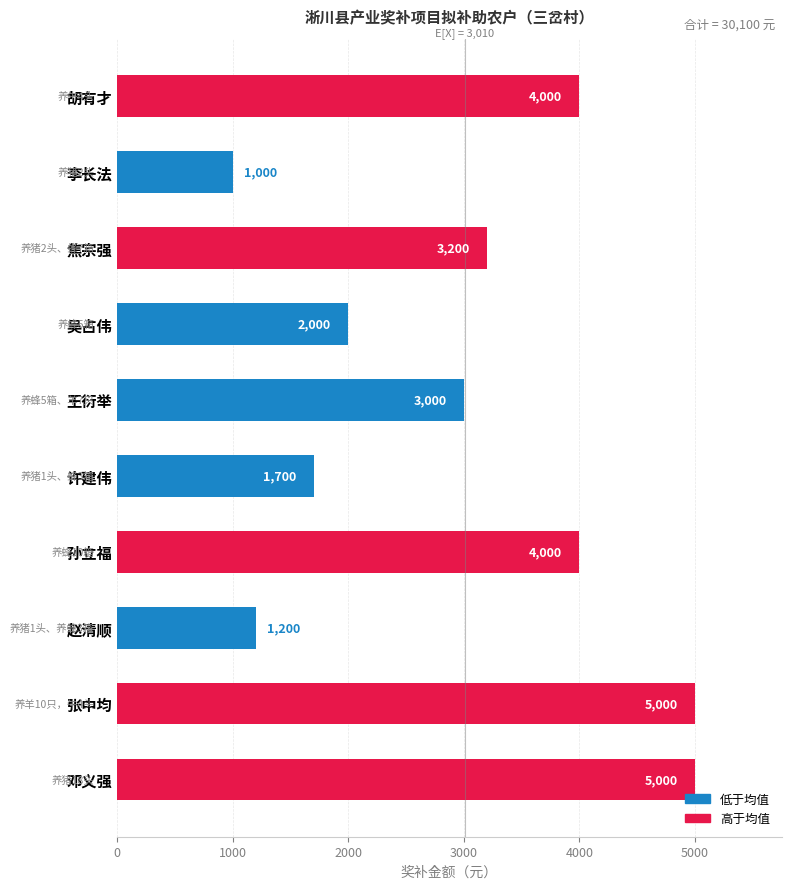

True or false: the data shows 252 at 李长法.

False